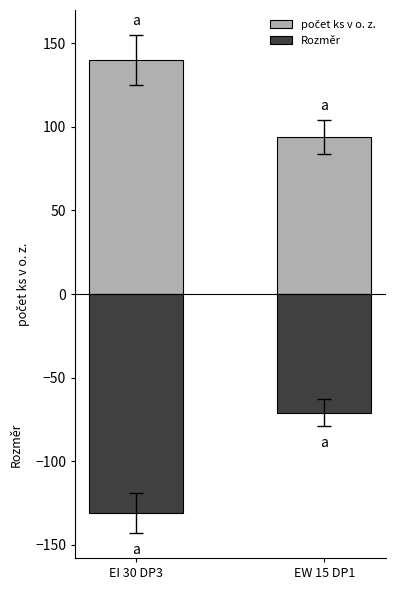

Reading right to left, transcribe all the data shown in this chart.

počet ks v o. z.: 94	140
Rozměr: -71	-131